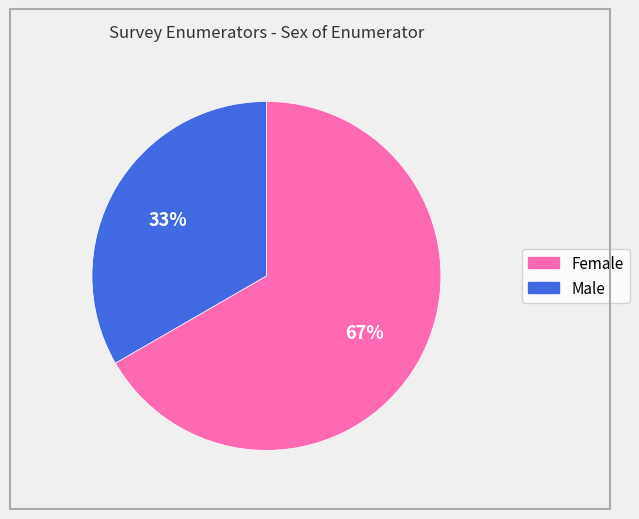

Which has a higher value, Female or Male?

Female